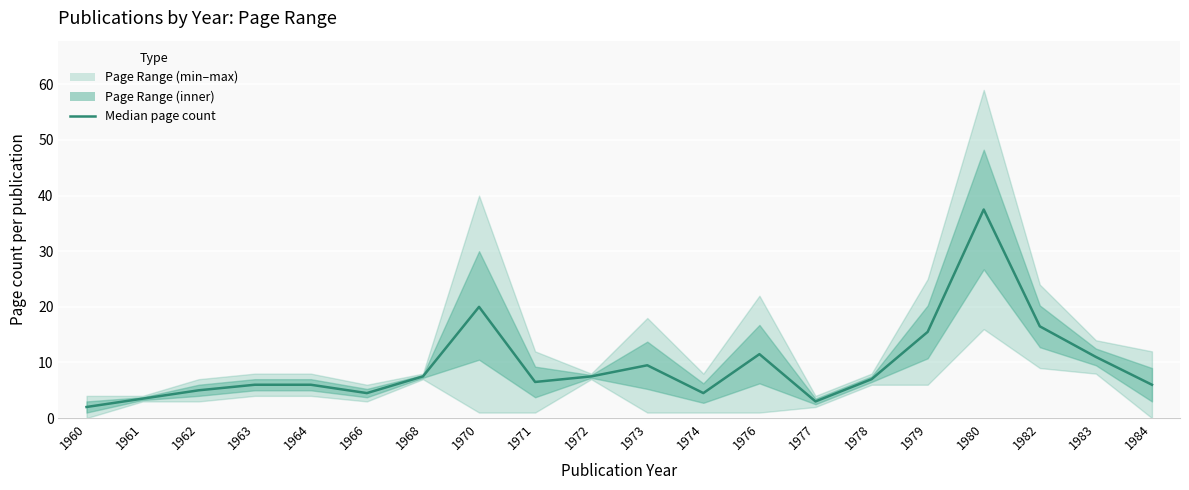

Is this an area chart (filled region under the line)?

No